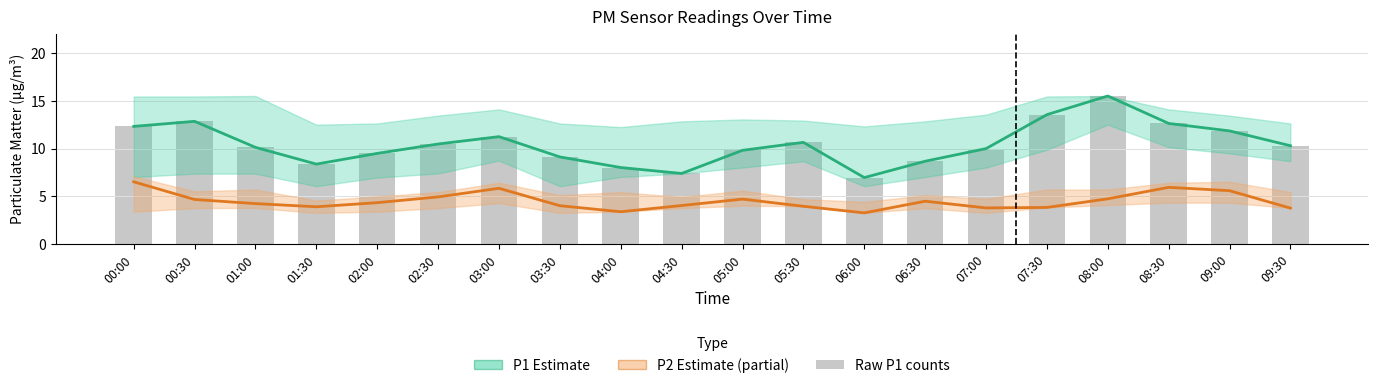

How many series are shown in this chart?

3